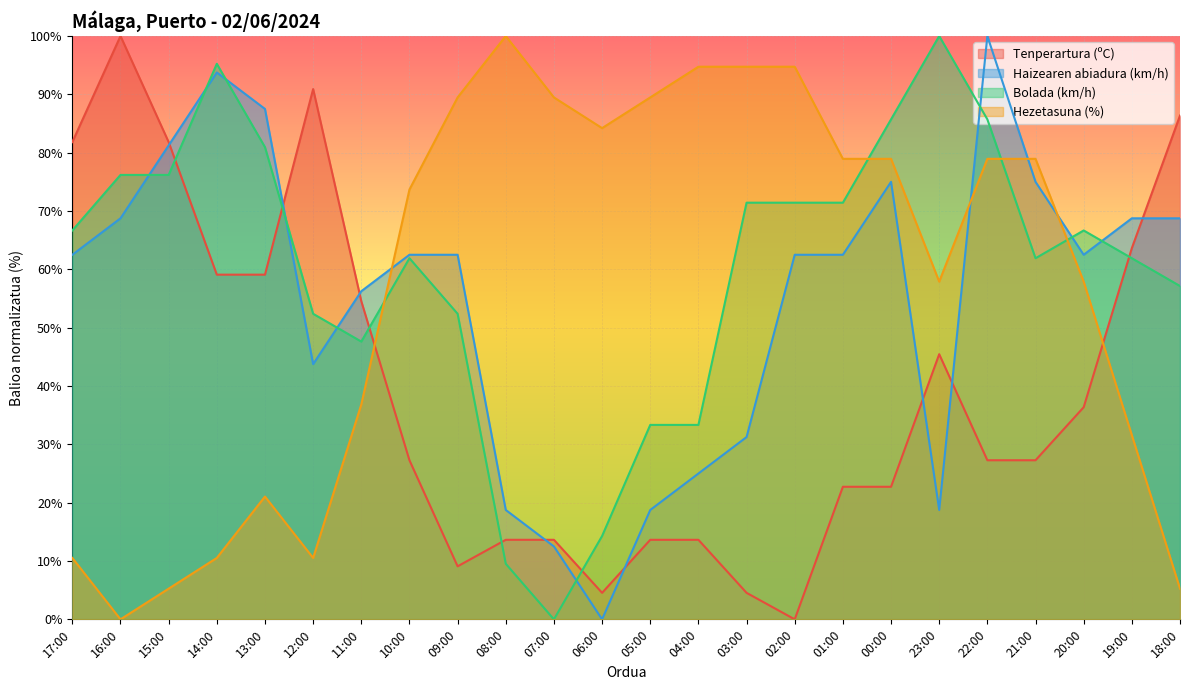

Reading right to left, transcribe all the data shown in this chart.

Tenperartura (ºC): 86.4	63.6	36.4	27.3	27.3	45.5	22.7	22.7	0.0	4.5	13.6	13.6	4.5	13.6	13.6	9.1	27.3	54.5	90.9	59.1	59.1	81.8	100.0	81.8
Haizearen abiadura (km/h): 68.8	68.8	62.5	75.0	100.0	18.8	75.0	62.5	62.5	31.2	25.0	18.8	0.0	12.5	18.8	62.5	62.5	56.2	43.8	87.5	93.8	81.2	68.8	62.5
Bolada (km/h): 57.1	61.9	66.7	61.9	85.7	100.0	85.7	71.4	71.4	71.4	33.3	33.3	14.3	0.0	9.5	52.4	61.9	47.6	52.4	81.0	95.2	76.2	76.2	66.7
Hezetasuna (%): 5.3	31.6	57.9	78.9	78.9	57.9	78.9	78.9	94.7	94.7	94.7	89.5	84.2	89.5	100.0	89.5	73.7	36.8	10.5	21.1	10.5	5.3	0.0	10.5